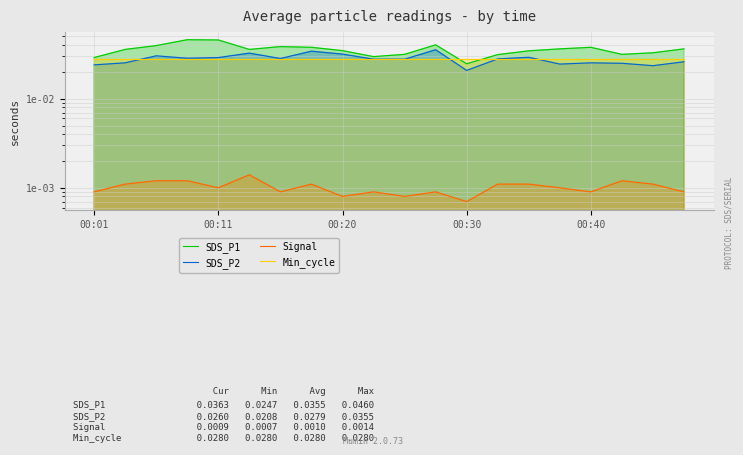

True or false: SDS_P1 and SDS_P2 intersect in this chart.

False